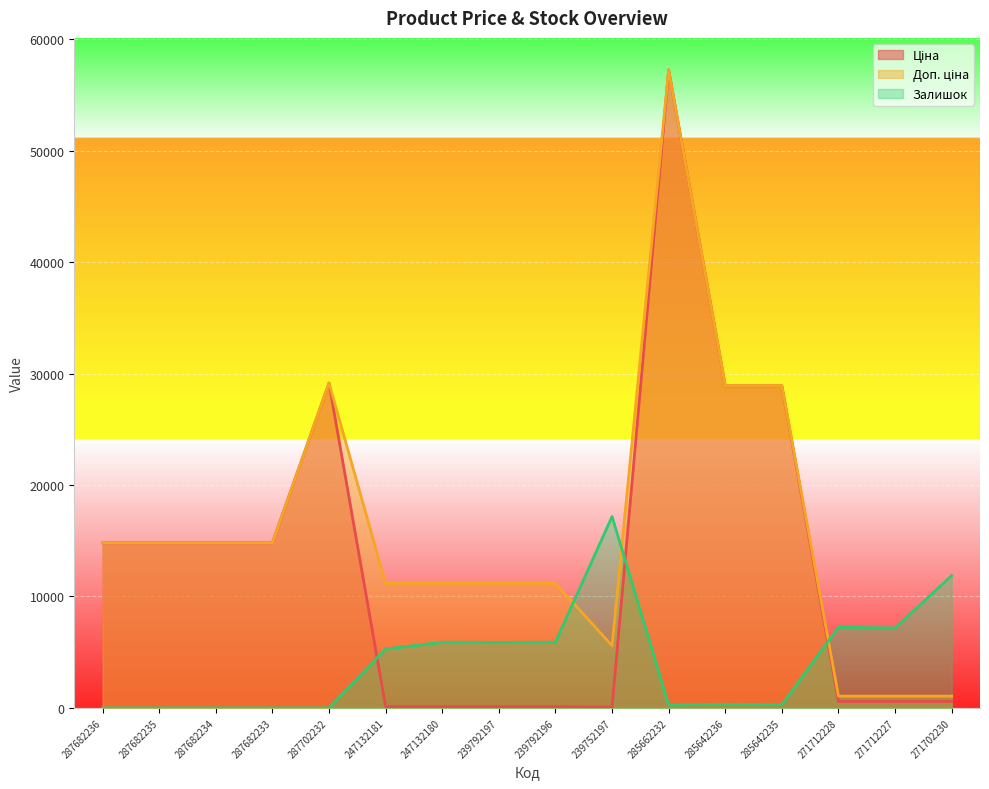

How many lines are shown in the chart?

3